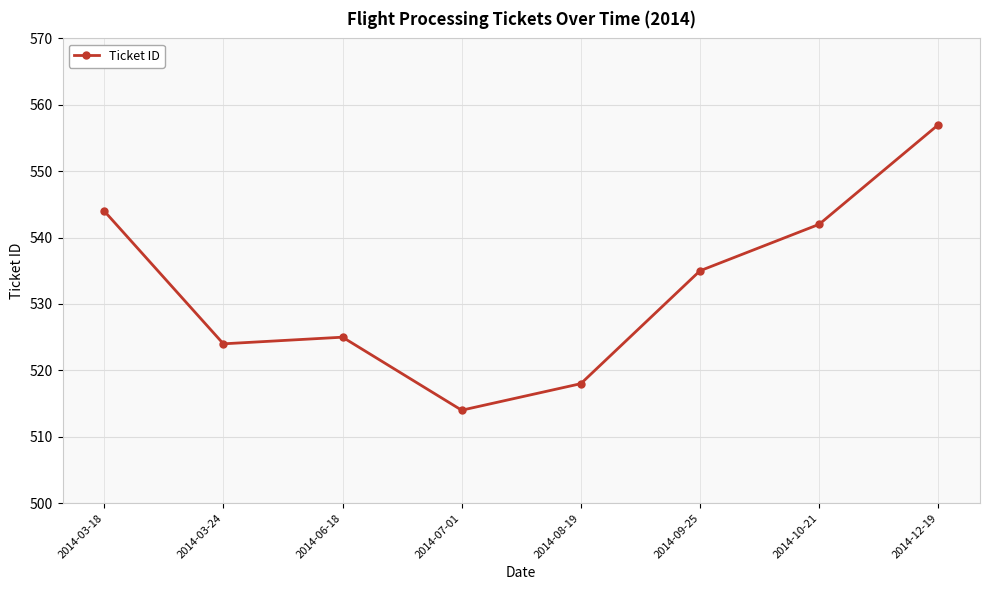

Reading left to right, extract all data points from this chart.

544	524	525	514	518	535	542	557